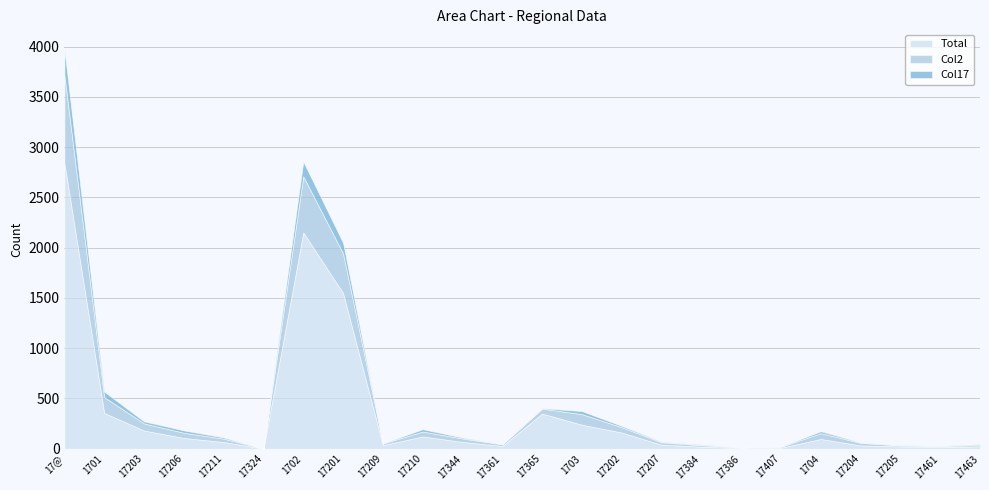

True or false: Col2 and Col17 cross at least once.

False